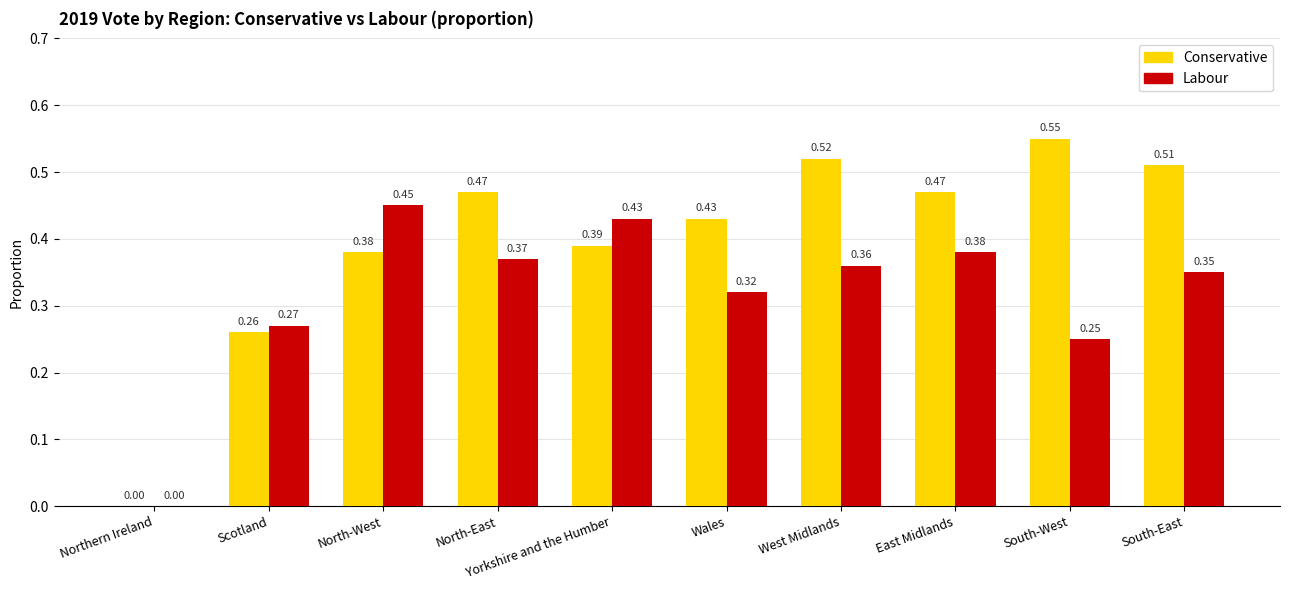

Which category has the highest value in the Labour series?

North-West